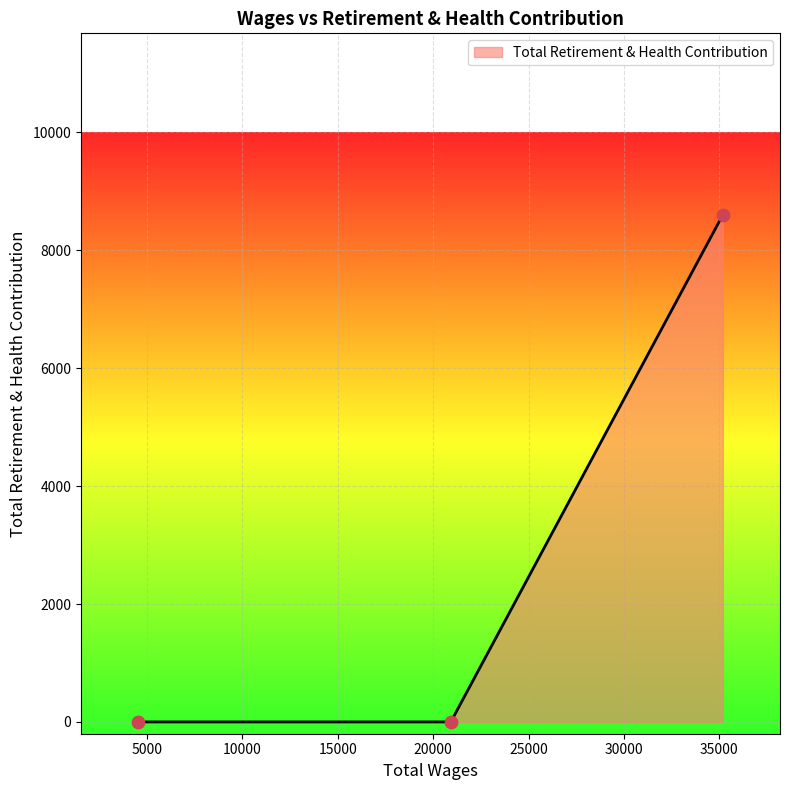

What is the maximum value shown in the chart?

8599